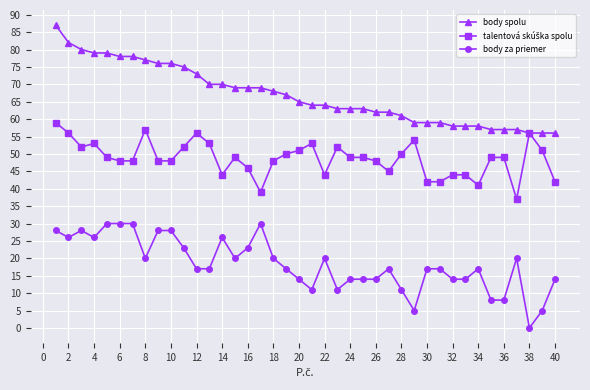

What is the minimum value for body spolu?

56